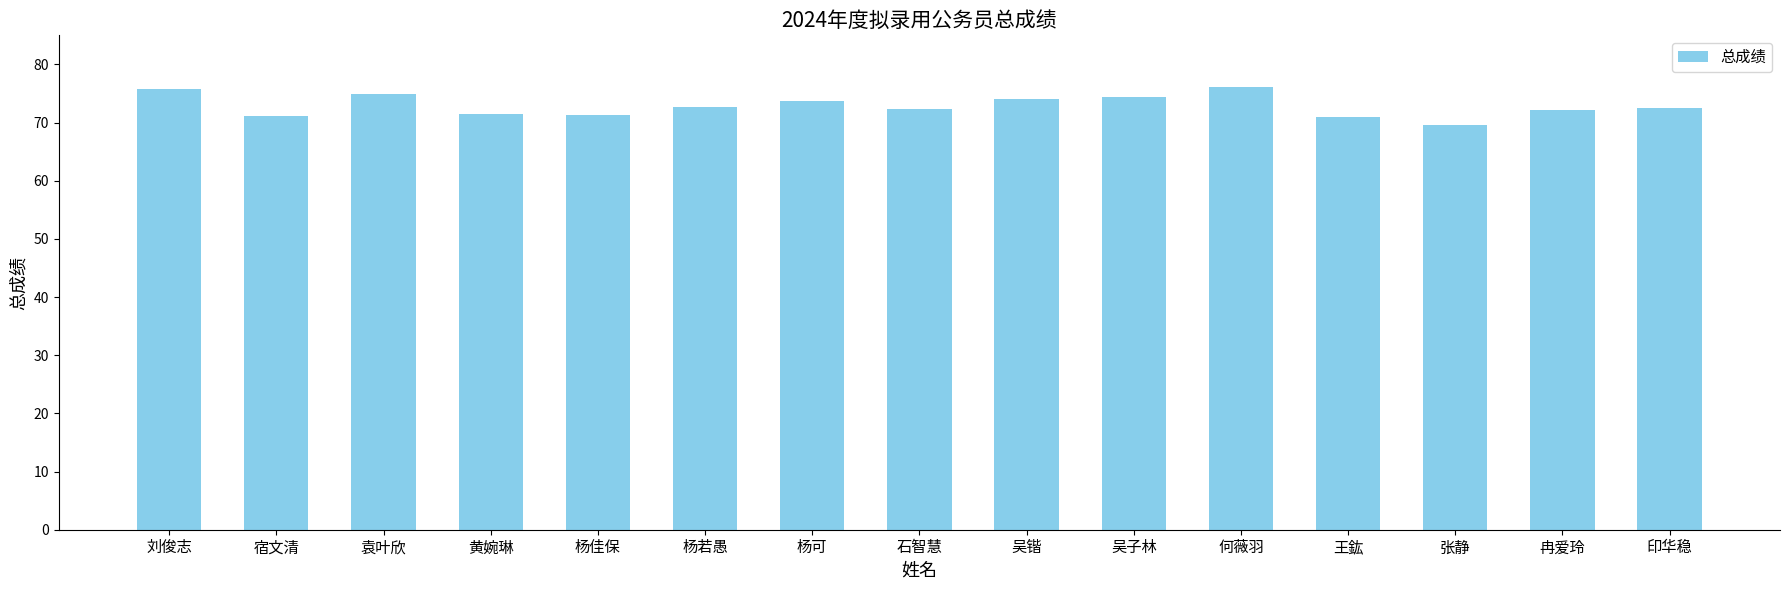

What is the ratio of the value at 冉爱玲 to the value at 张静?

1.0